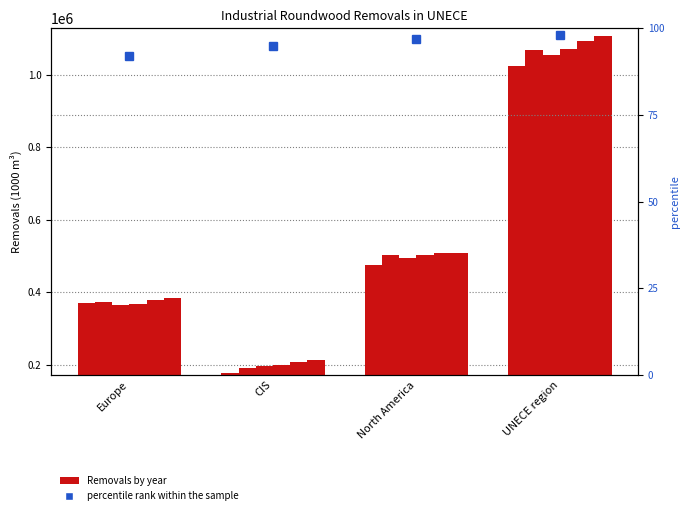

What position from the right is CIS?

3